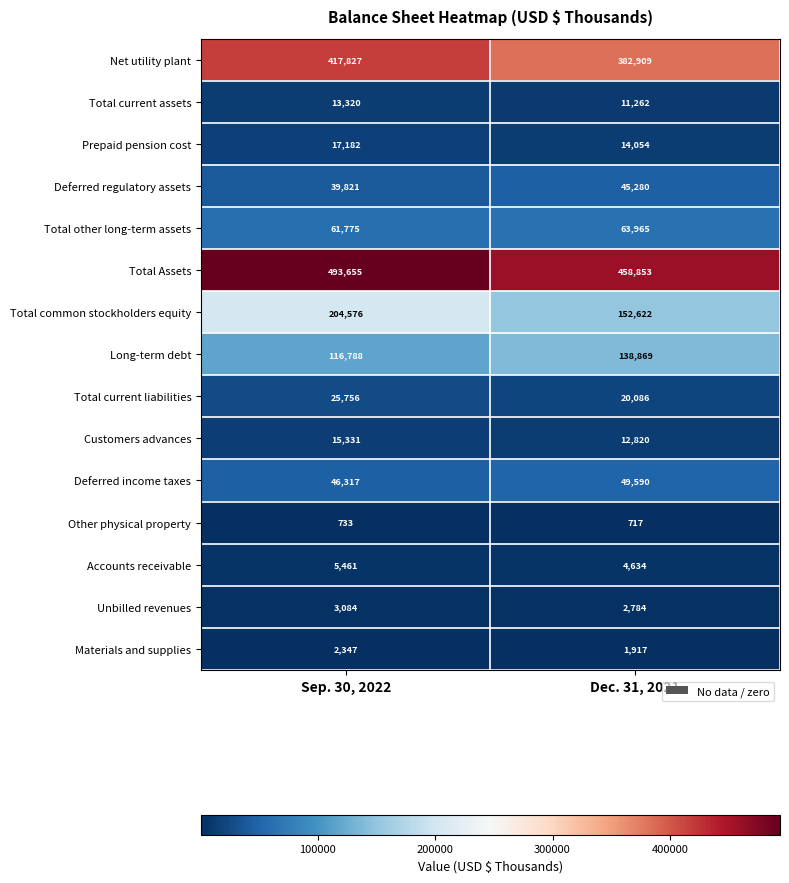

The Other physical property series shows 172 at Dec. 31, 2021. True or false?

False